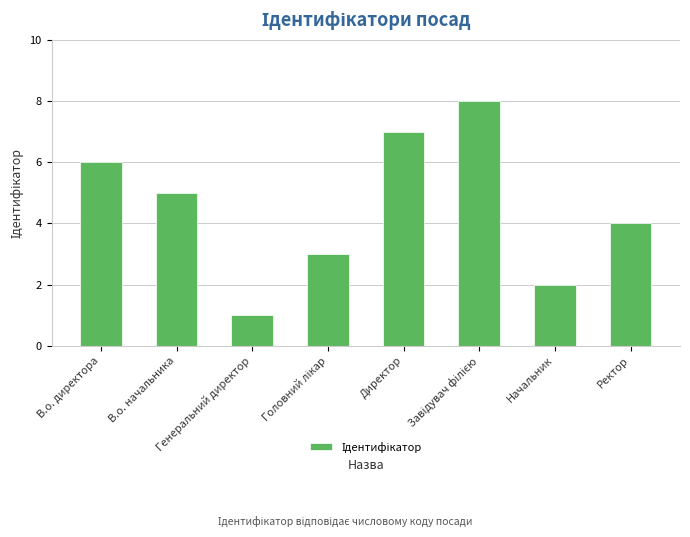

What is the sum of all values?

36